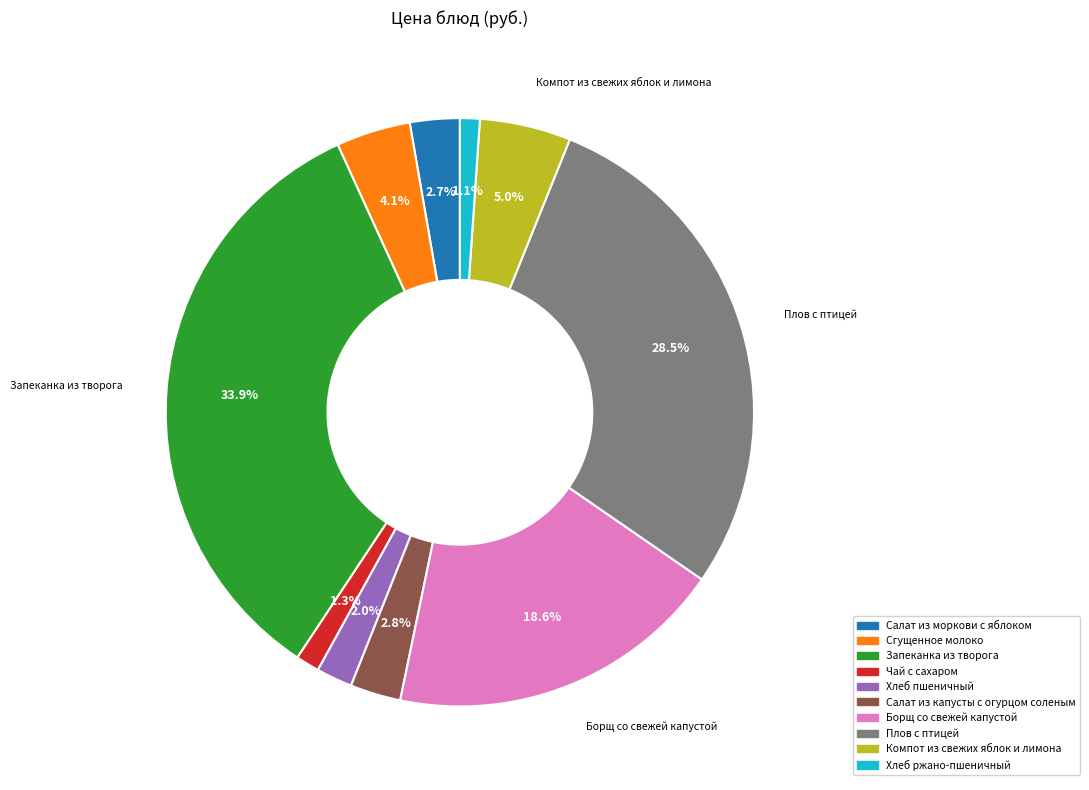

How many segments does this pie chart have?

10